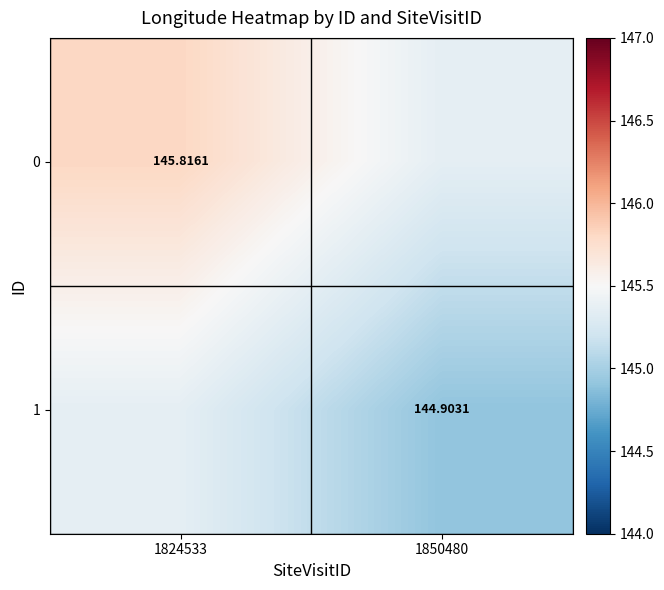

How many data points in 1 are above 145?

1